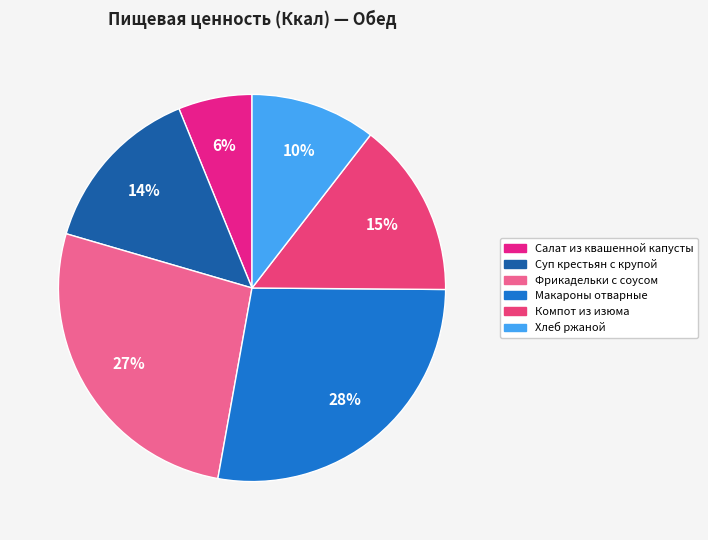

Which category has the biggest portion of the pie?

Макароны отварные